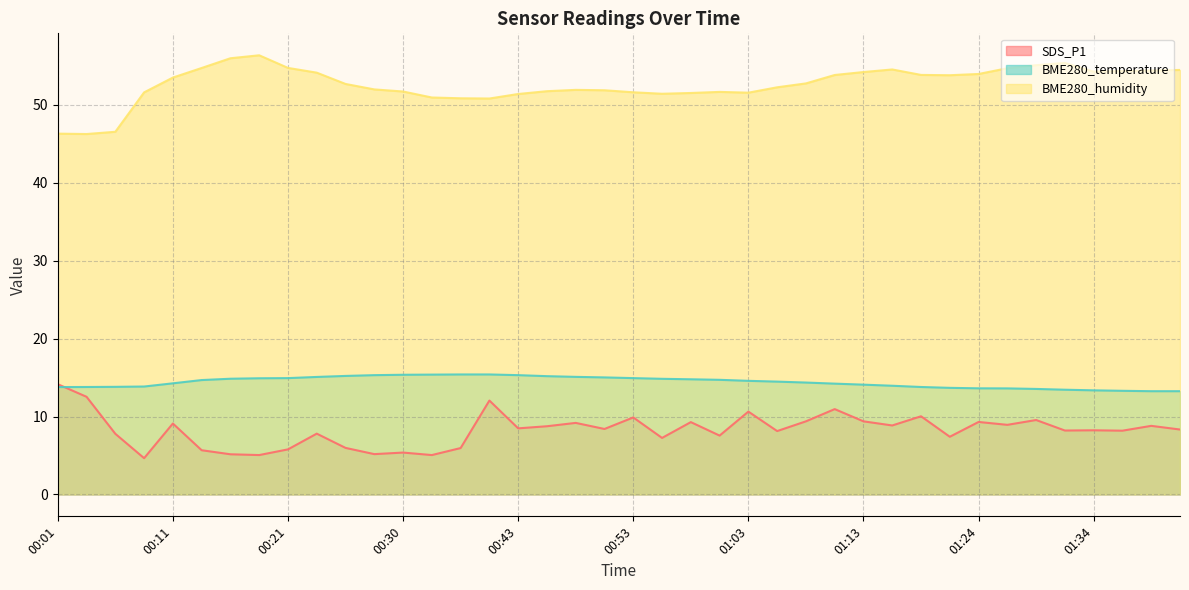

What is the maximum value for SDS_P1?

14.2